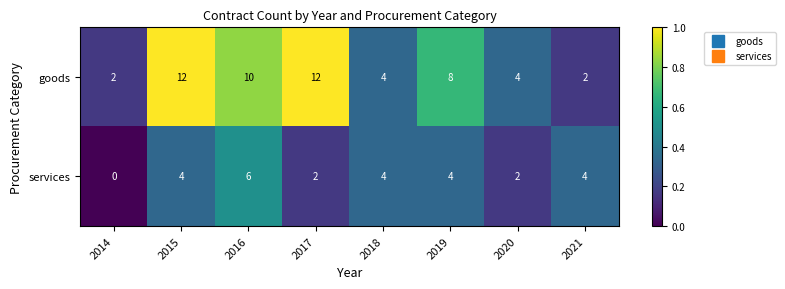

True or false: services has a value of 2 at 2017.

True